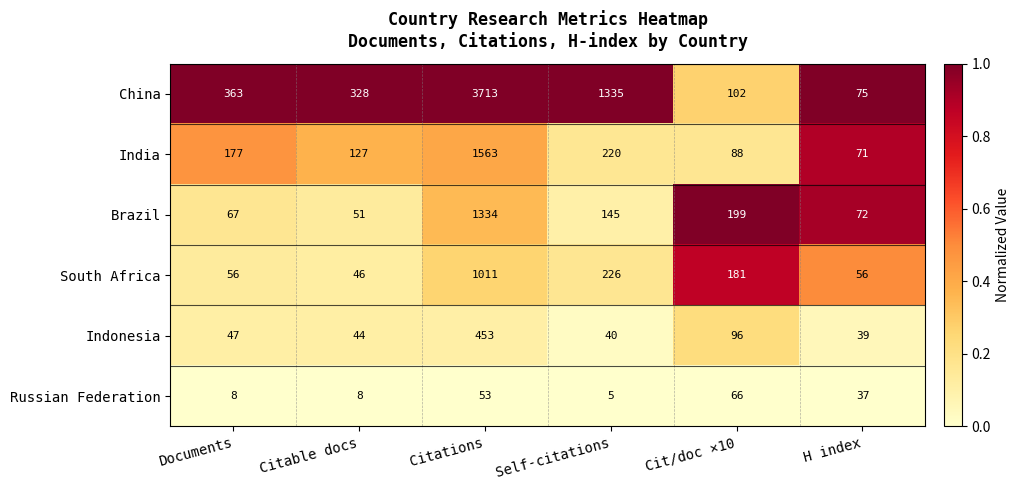

What is the spread (max minus min) of values at Cit/doc ×10?

133